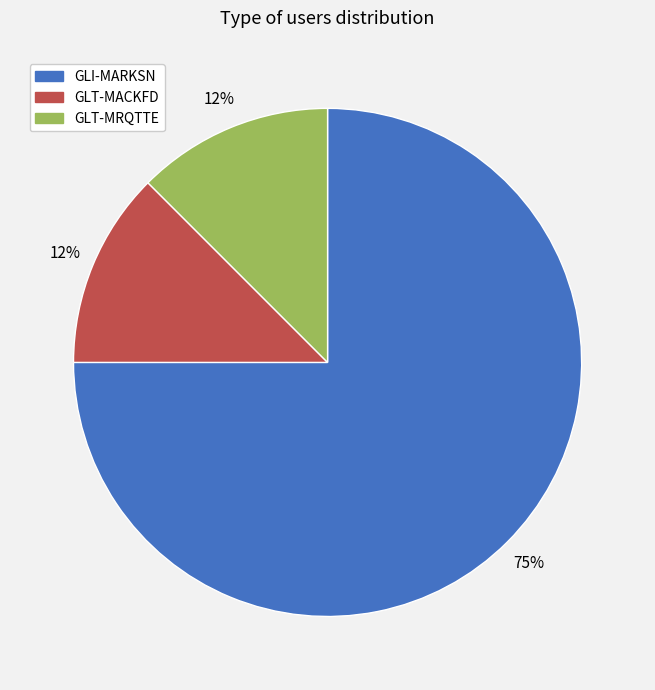

Between GLI-MARKSN and GLT-MRQTTE, which is larger?

GLI-MARKSN